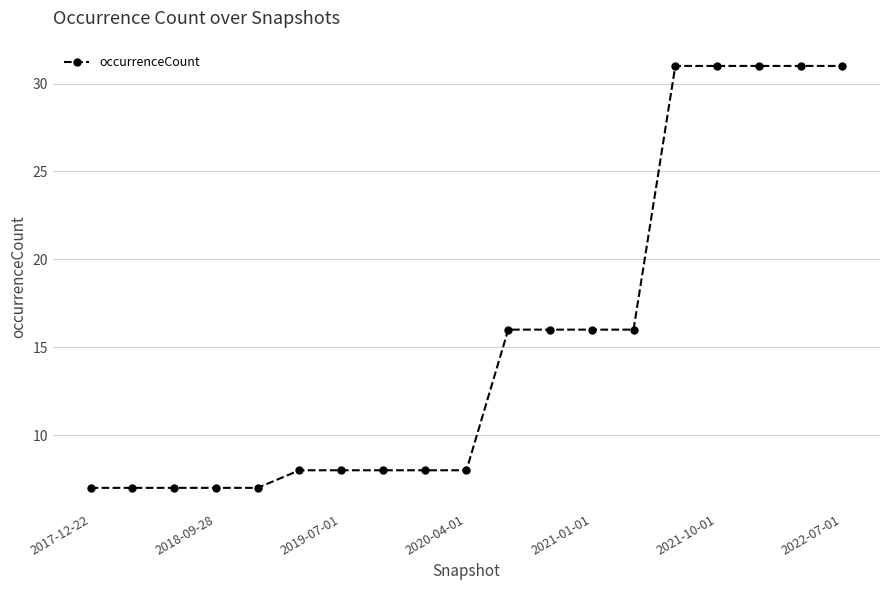

Reading right to left, what are all the values shown in this chart?

31	31	31	31	31	16	16	16	16	8	8	8	8	8	7	7	7	7	7